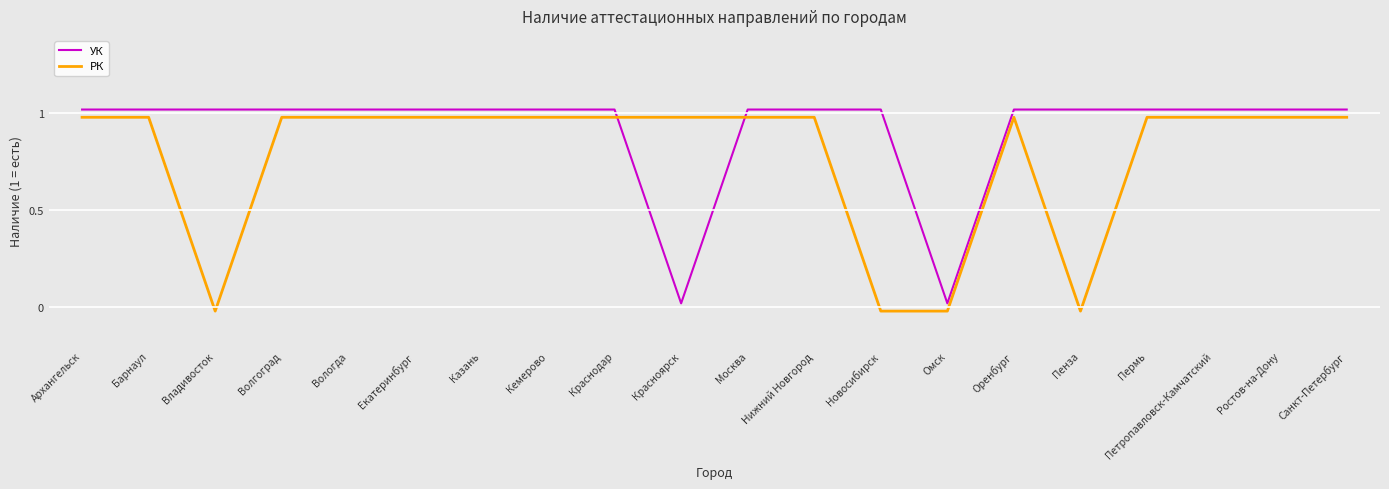

Rank the series by their maximum value, from lowest to highest.

РК, УК